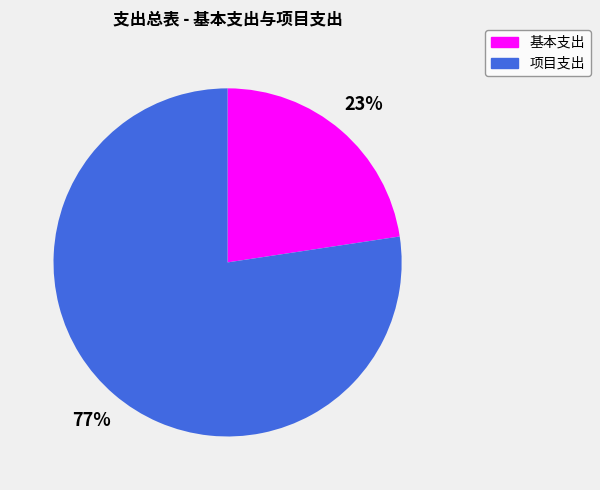

Is 项目支出 the majority of the pie?

Yes